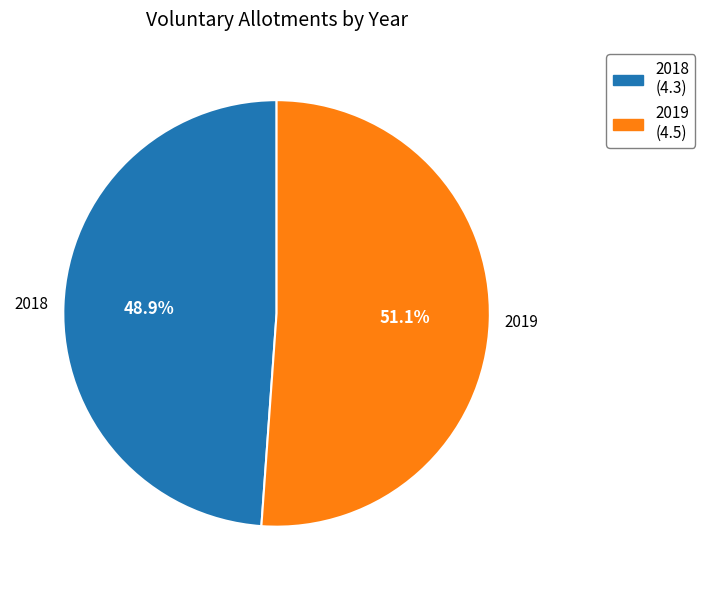

How many slices are in this pie chart?

2